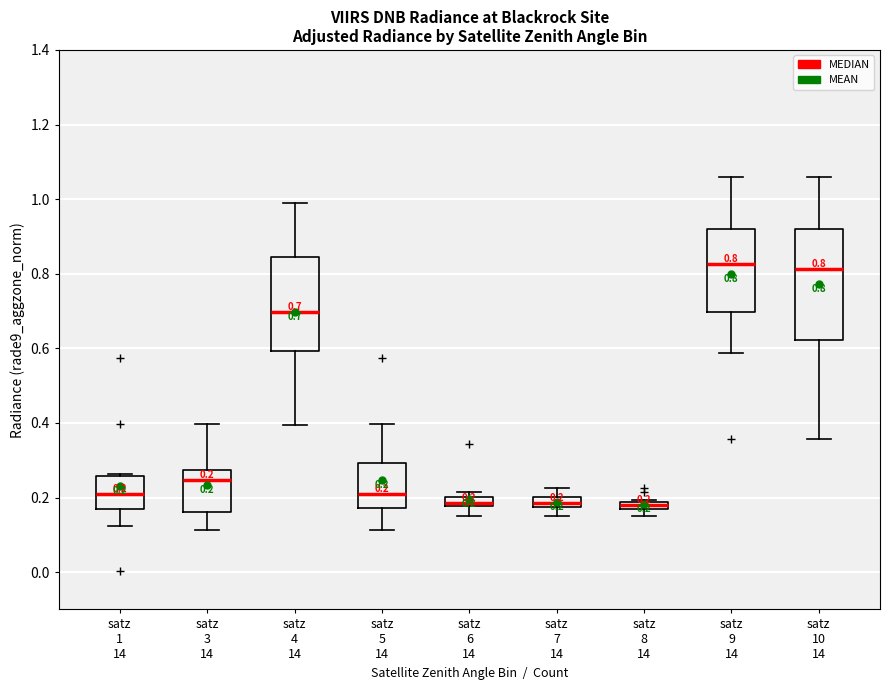

Comparing the boxes themselves (not the whiskers), which one is the tallest?

satz 10 14